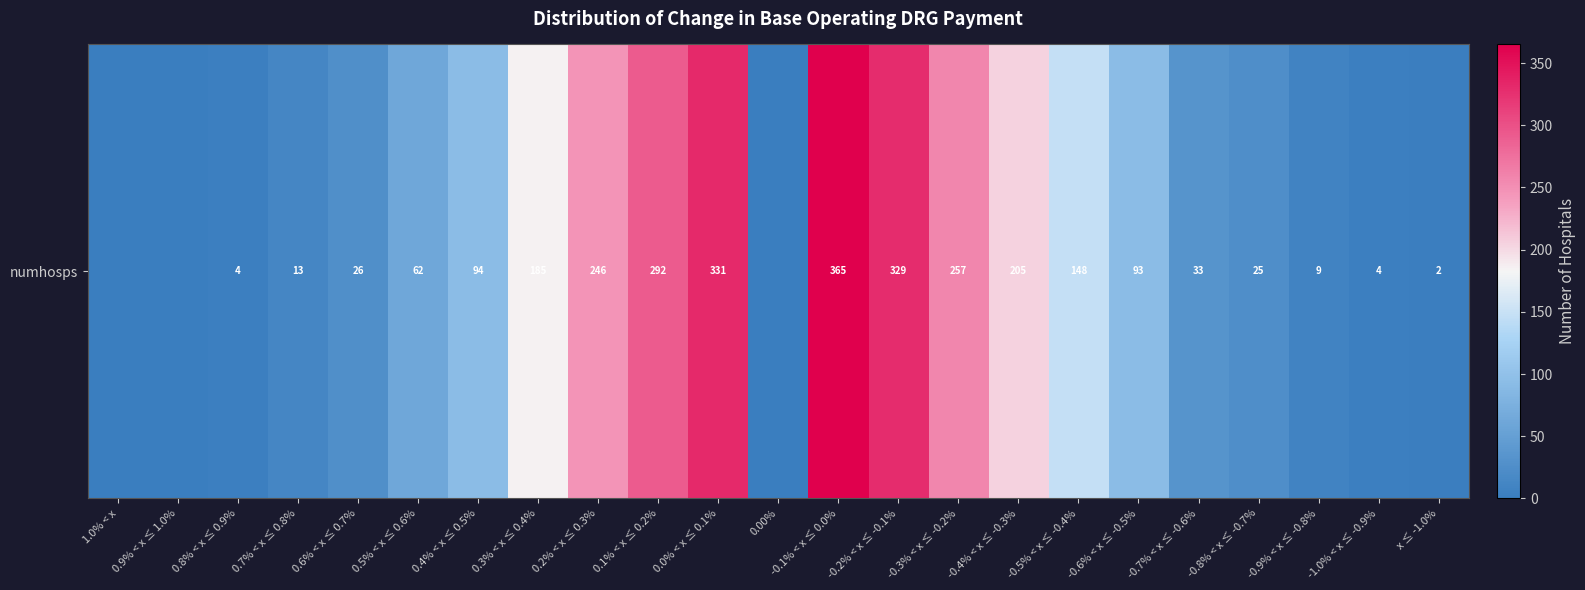

Rank the categories by value from lowest to highest.

1.0% < x, 0.9% < x ≤ 1.0%, 0.00%, x ≤ -1.0%, 0.8% < x ≤ 0.9%, -1.0% < x ≤ -0.9%, -0.9% < x ≤ -0.8%, 0.7% < x ≤ 0.8%, -0.8% < x ≤ -0.7%, 0.6% < x ≤ 0.7%, -0.7% < x ≤ -0.6%, 0.5% < x ≤ 0.6%, -0.6% < x ≤ -0.5%, 0.4% < x ≤ 0.5%, -0.5% < x ≤ -0.4%, 0.3% < x ≤ 0.4%, -0.4% < x ≤ -0.3%, 0.2% < x ≤ 0.3%, -0.3% < x ≤ -0.2%, 0.1% < x ≤ 0.2%, -0.2% < x ≤ -0.1%, 0.0% < x ≤ 0.1%, -0.1% < x ≤ 0.0%